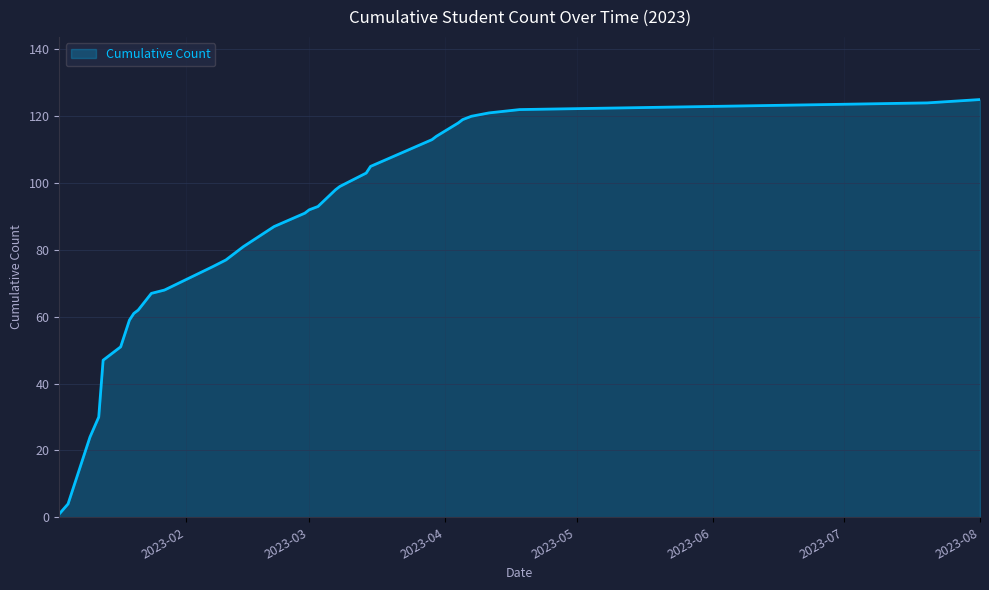

What is the maximum value shown in the chart?

125